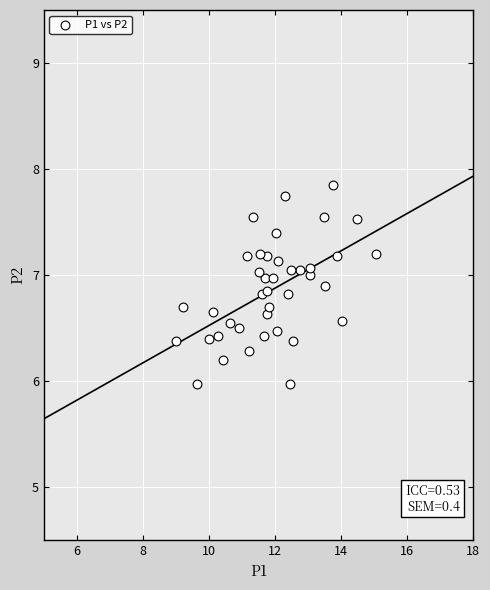

What is the range of Y values (max minus min)?

1.9